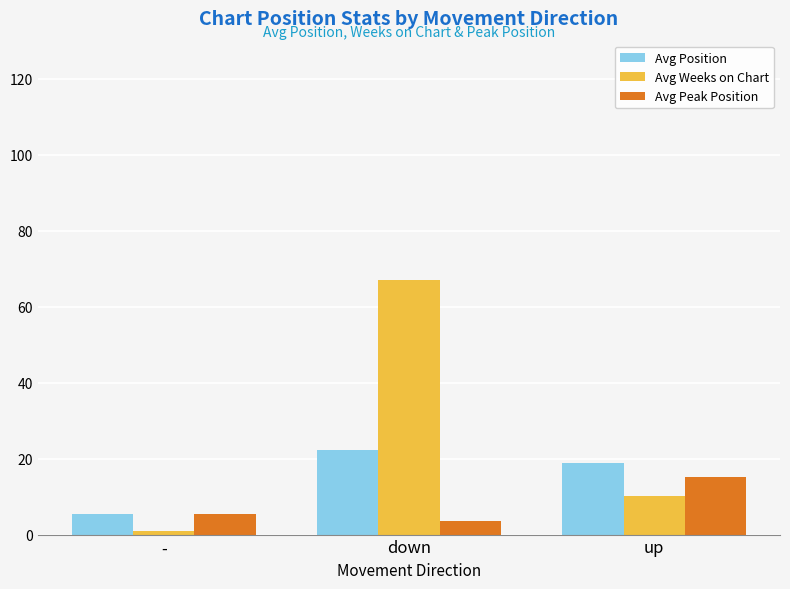

What is the average value of the Avg Weeks on Chart series?

26.0